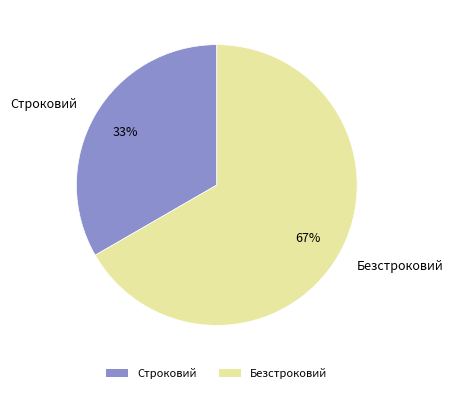

The Строковий slice represents 33% of the pie. True or false?

True